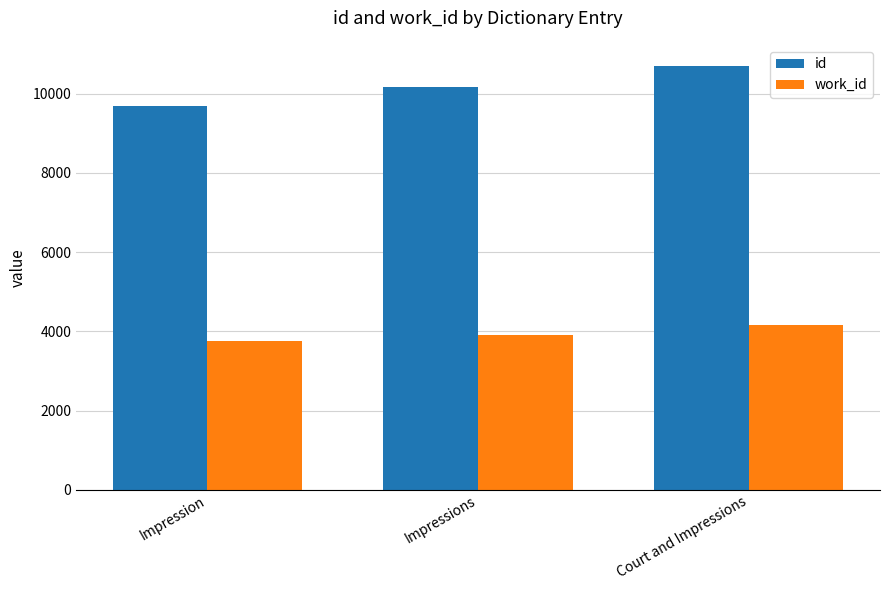

How many bars are there in each group?

2